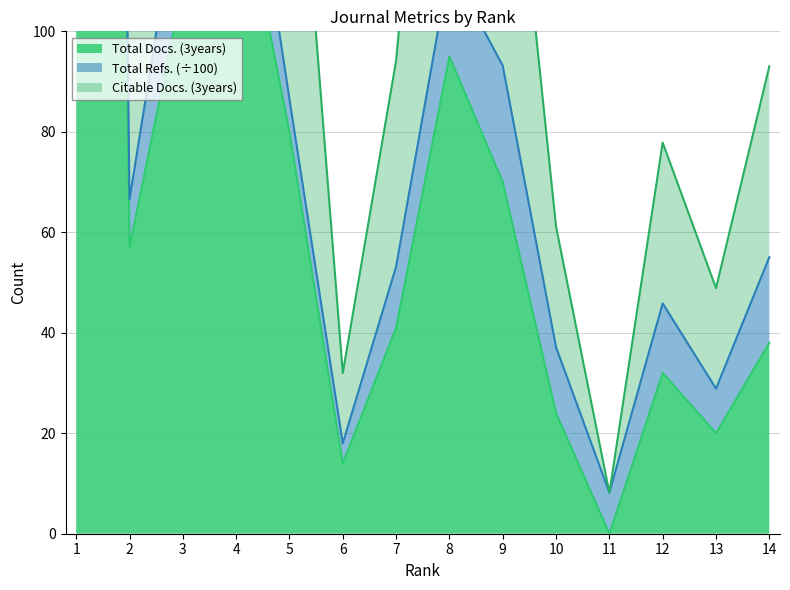

At which category is the sum across all series the highest?

1